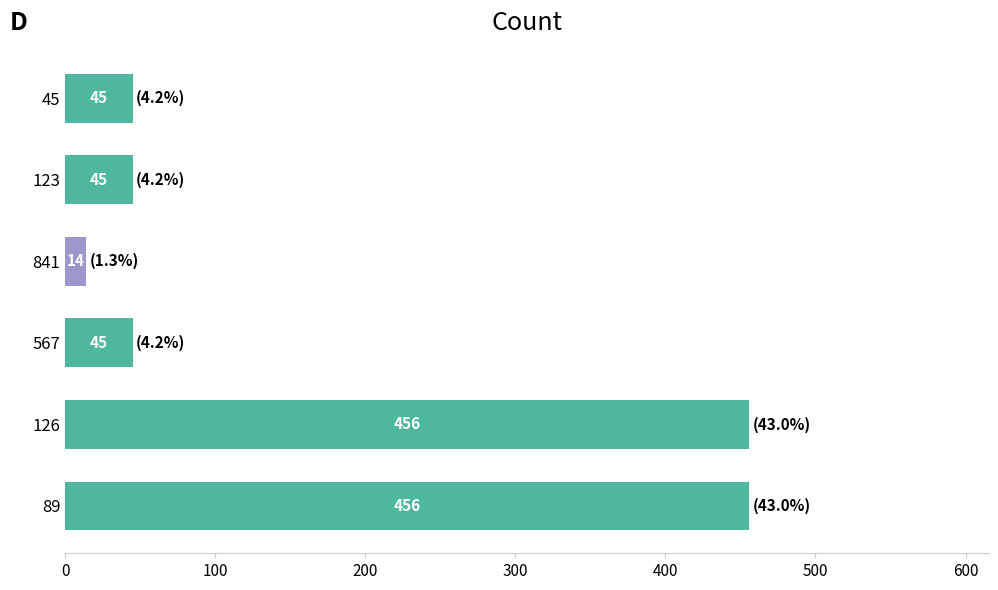

Reading top to bottom, transcribe all the data shown in this chart.

45=45	123=45	841=14	567=45	126=456	89=456